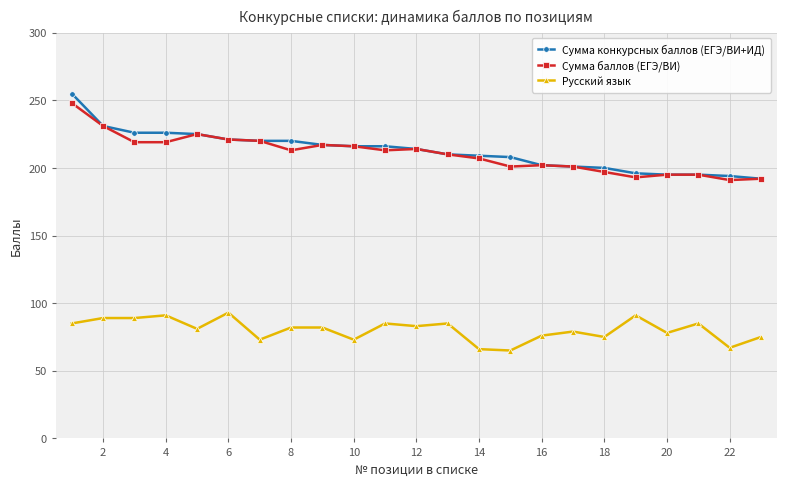

True or false: Русский язык and Сумма конкурсных баллов (ЕГЭ/ВИ+ИД) cross at least once.

False